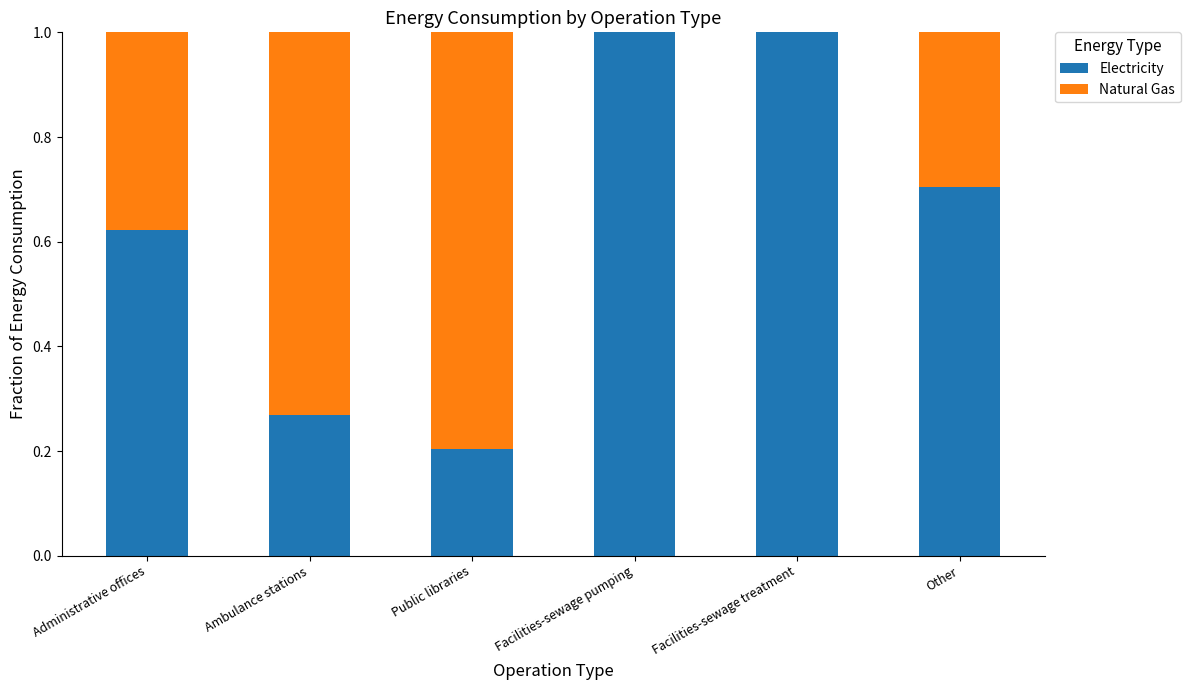

What is the highest value of the Electricity series?

1.0